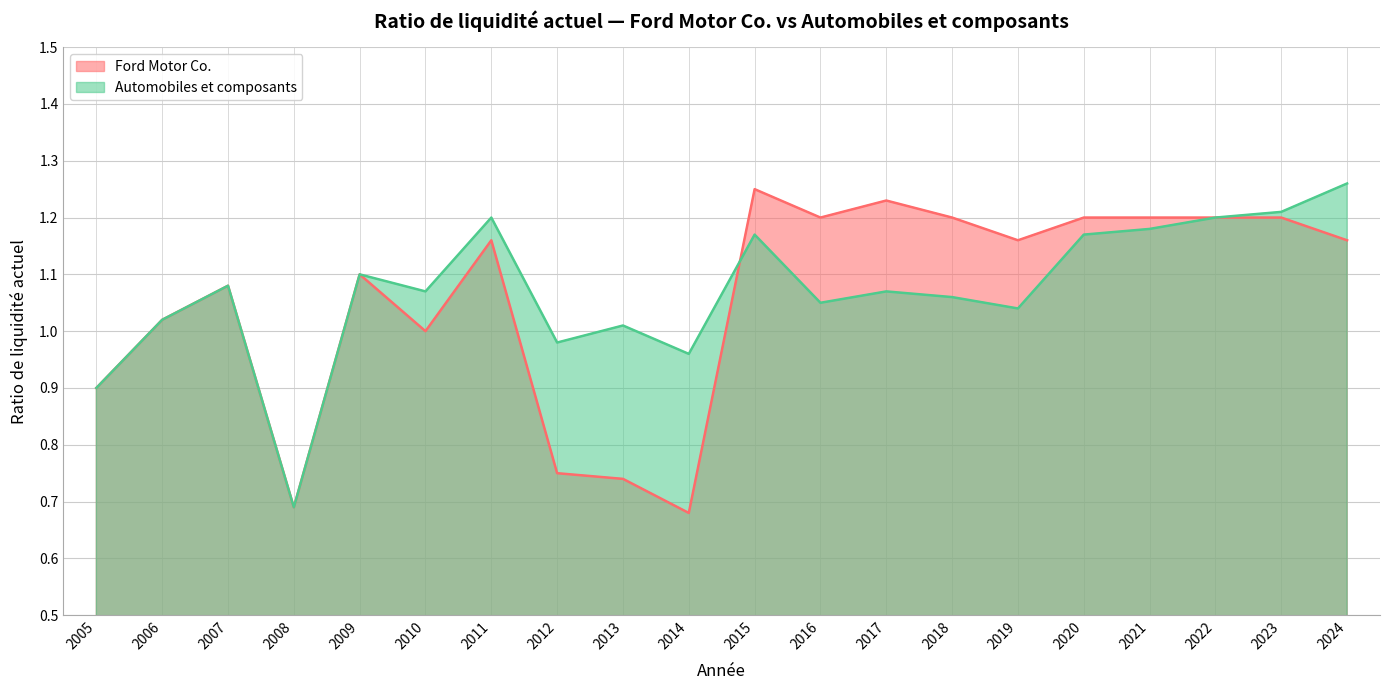

What is the value of the Automobiles et composants point at the 19th from the left?

1.2